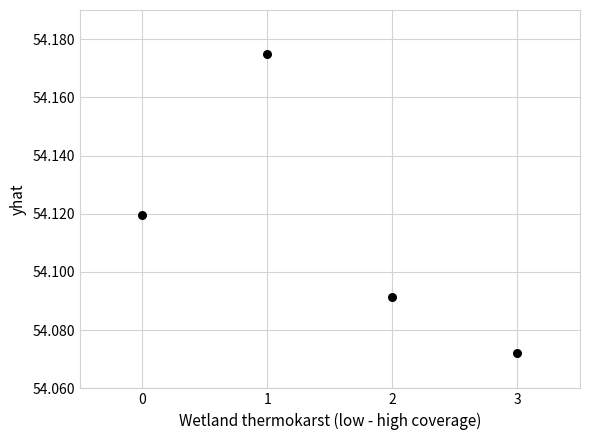

How many data points are displayed?

4